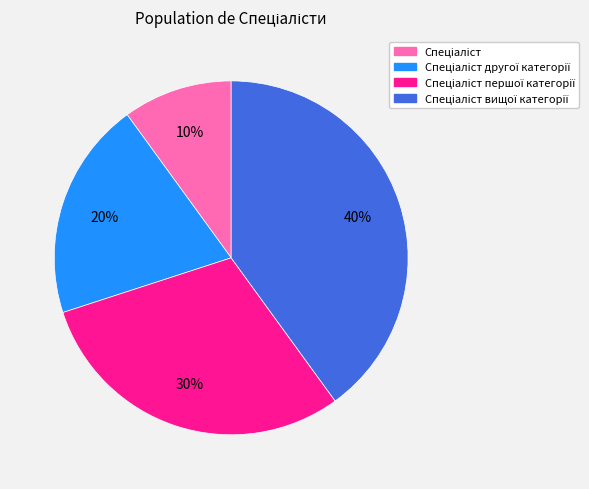

How many slices are in this pie chart?

4